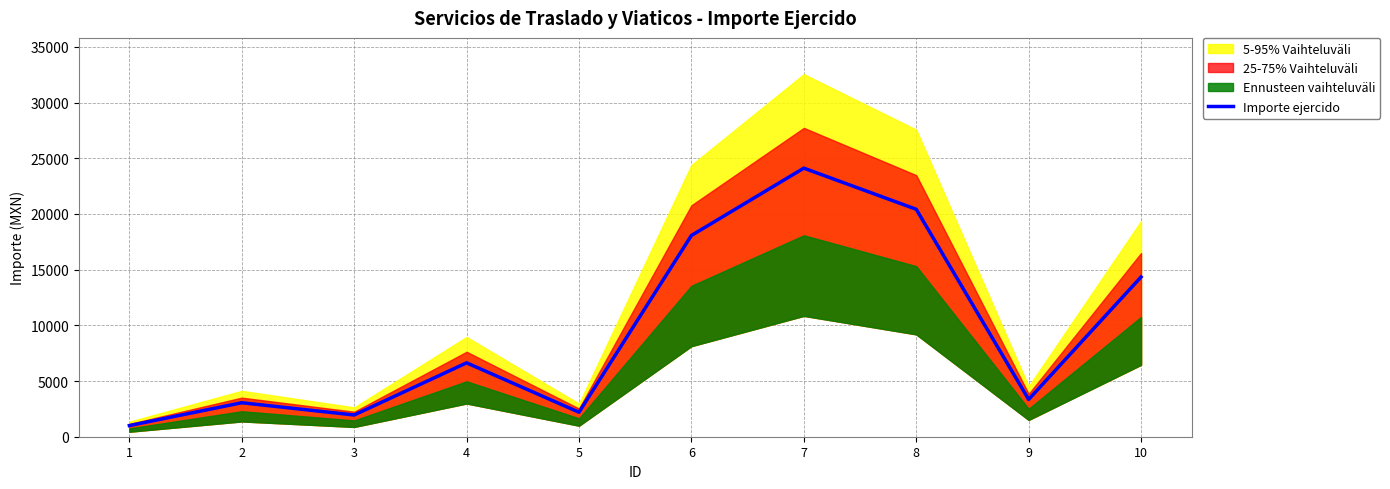

Reading left to right, what are all the values shown in this chart?

1=1000.0	2=3051.2	3=1951.1	4=6632.1	5=2200.0	6=18066.3	7=24109.6	8=20417.3	9=3347.0	10=14340.4